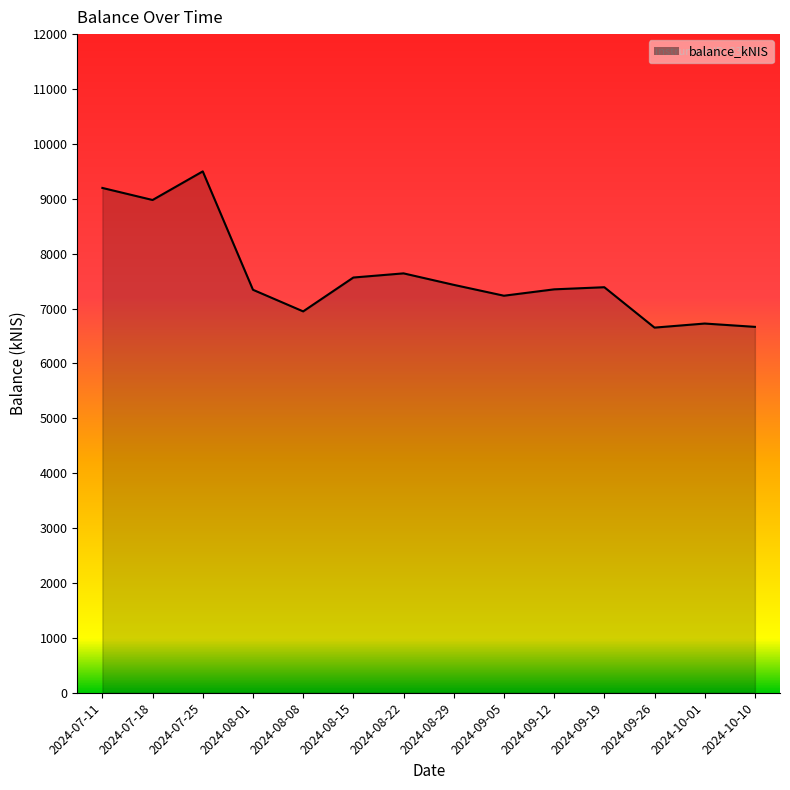

Between 2024-09-26 and 2024-08-22, which is larger?

2024-08-22